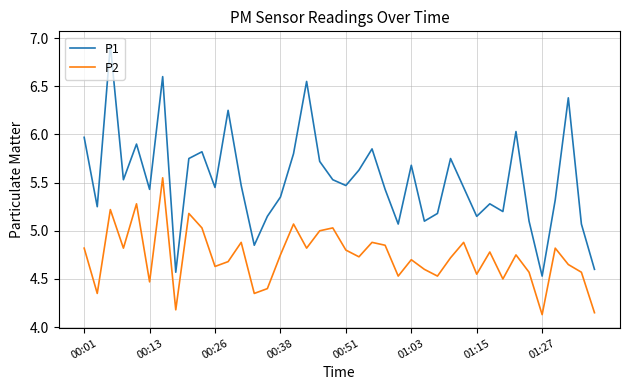

What is the minimum value shown in the chart?

4.1